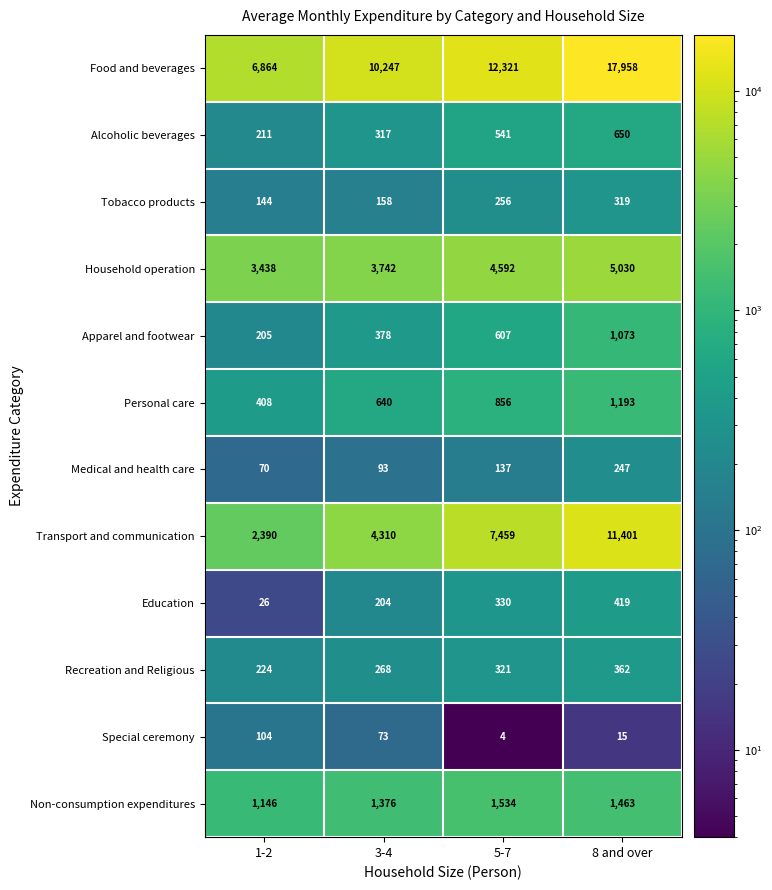

What is the sum of the Personal care values at 8 and over and 1-2?

1601